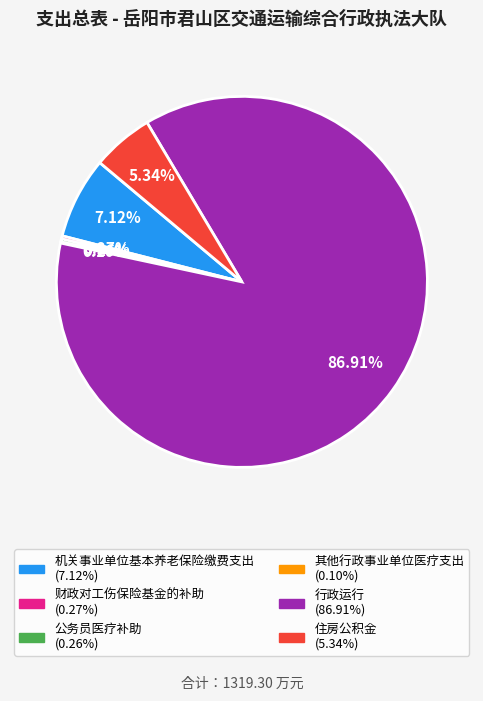

To the nearest percent, what is the average slice percentage?

17%